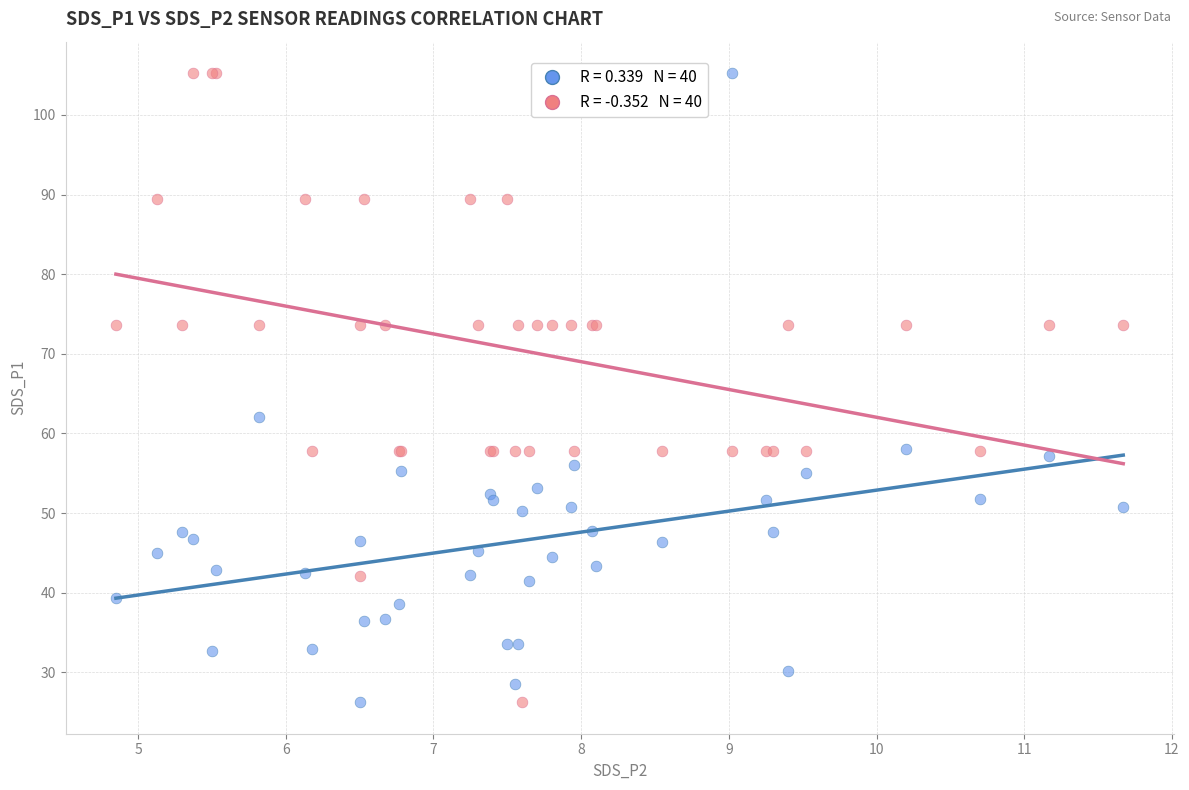

Across all series, what Y value is closest to 65?

62.1